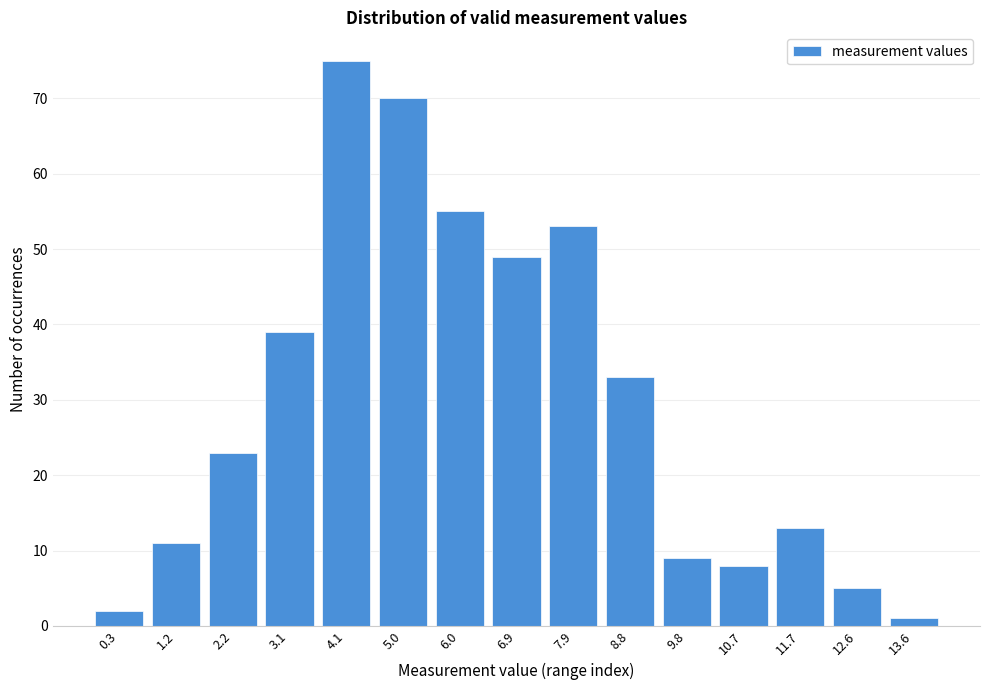

Reading left to right, extract all data points from this chart.

2	11	23	39	75	70	55	49	53	33	9	8	13	5	1